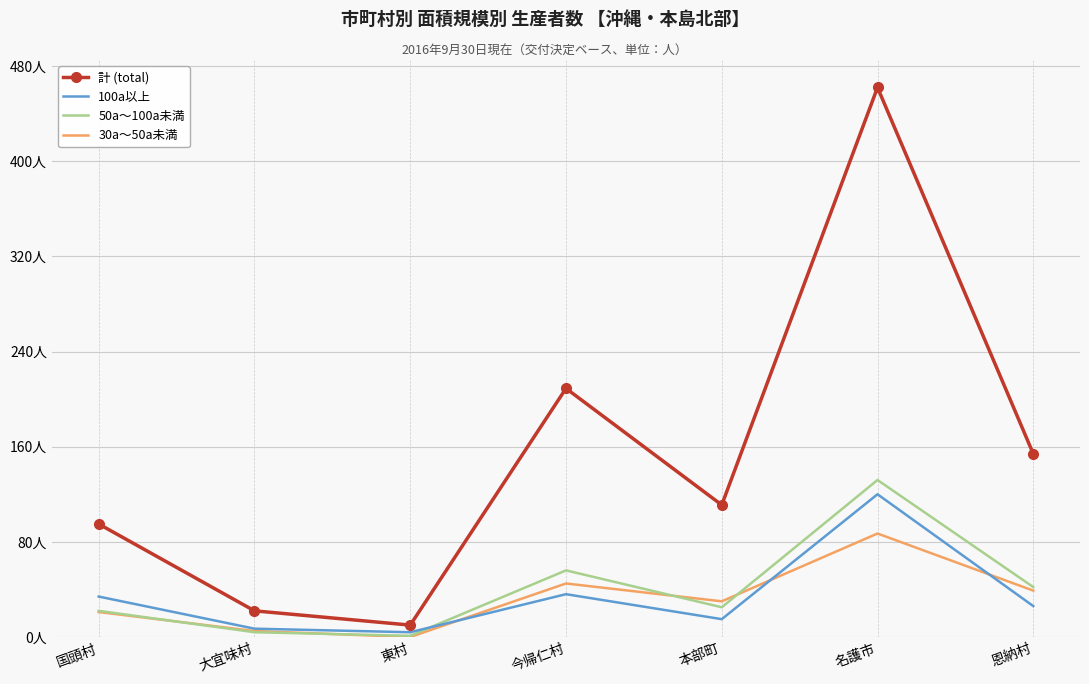

Reading left to right, what are all the values shown in this chart?

計 (total): 95	22	10	209	111	462	154
100a以上: 34	7	4	36	15	120	26
50a～100a未満: 22	4	1	56	25	132	42
30a～50a未満: 21	5	0	45	30	87	39